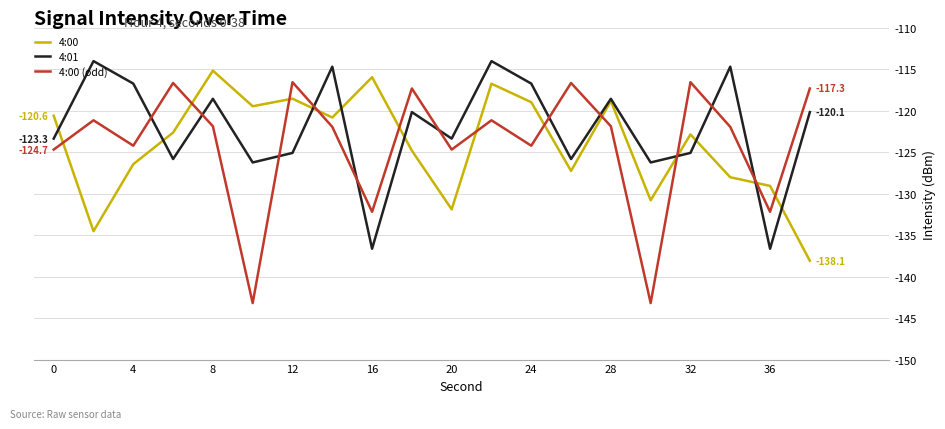

How many times do 4:00 and 4:00 (odd) cross each other?

11